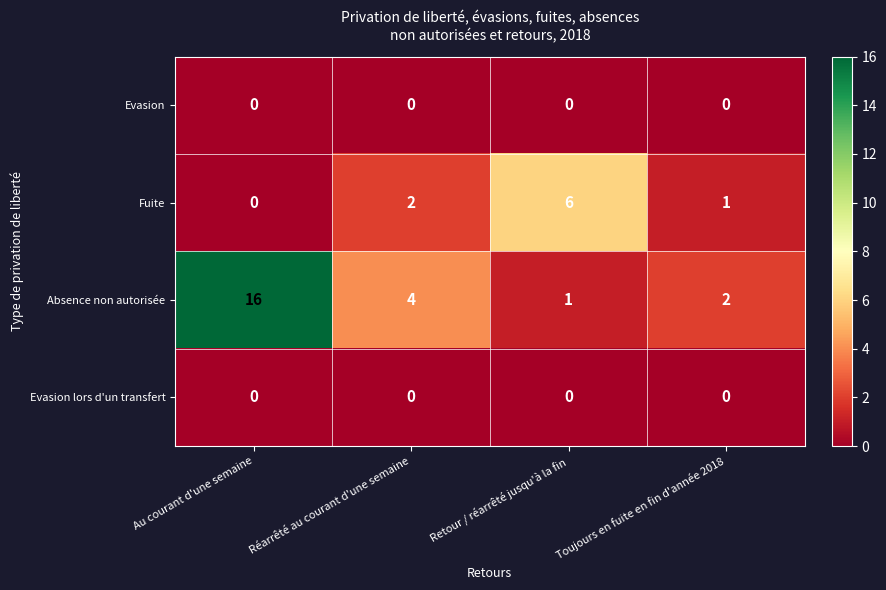

What is the greatest value displayed?

16